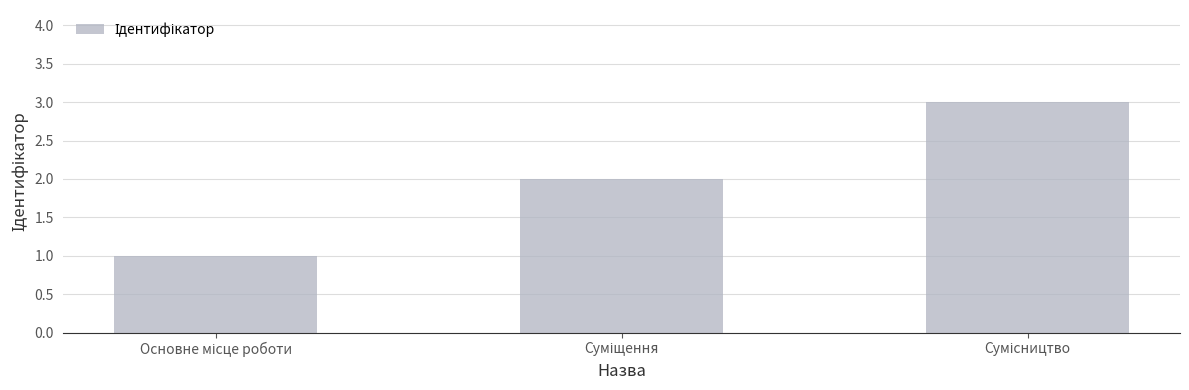

What is the maximum value shown in the chart?

3